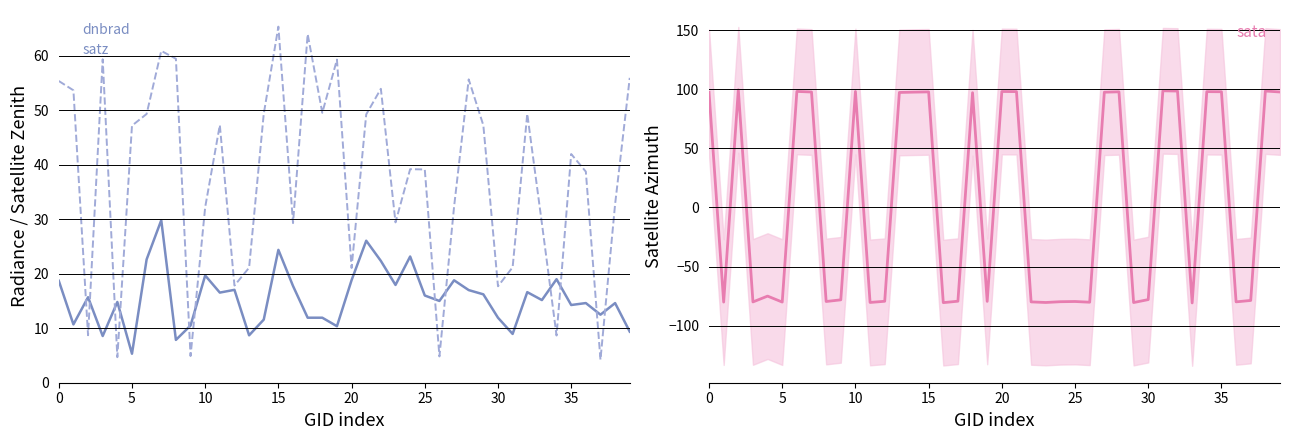

The dnbrad series shows 30.2 at 0. True or false?

False